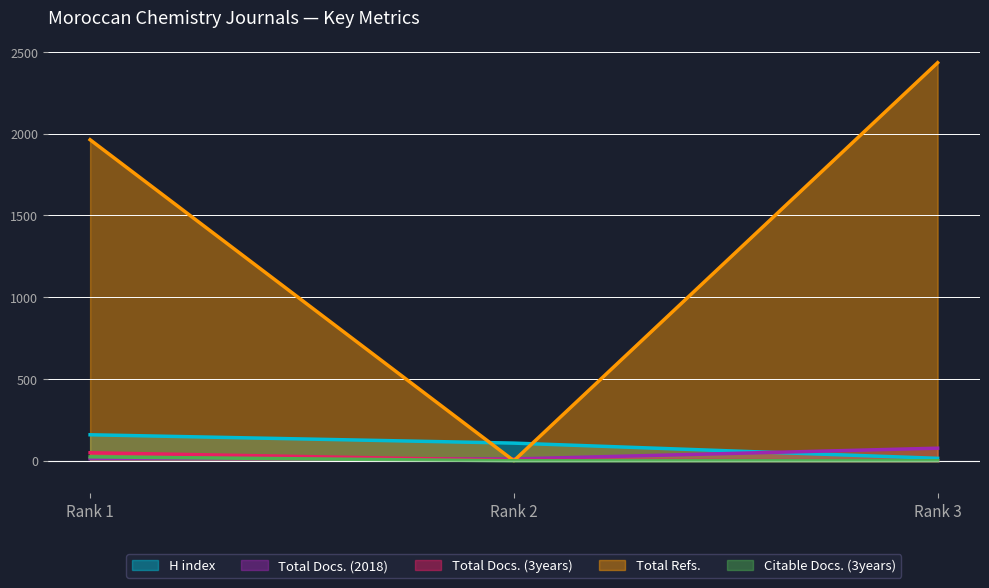

How many H index values are between 15 and 159?

3